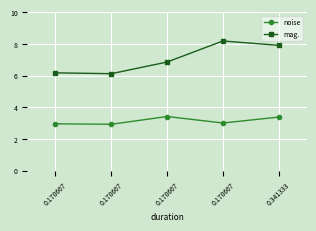

What is the difference between the noise values at 0.170667 and 0.341333?

0.4